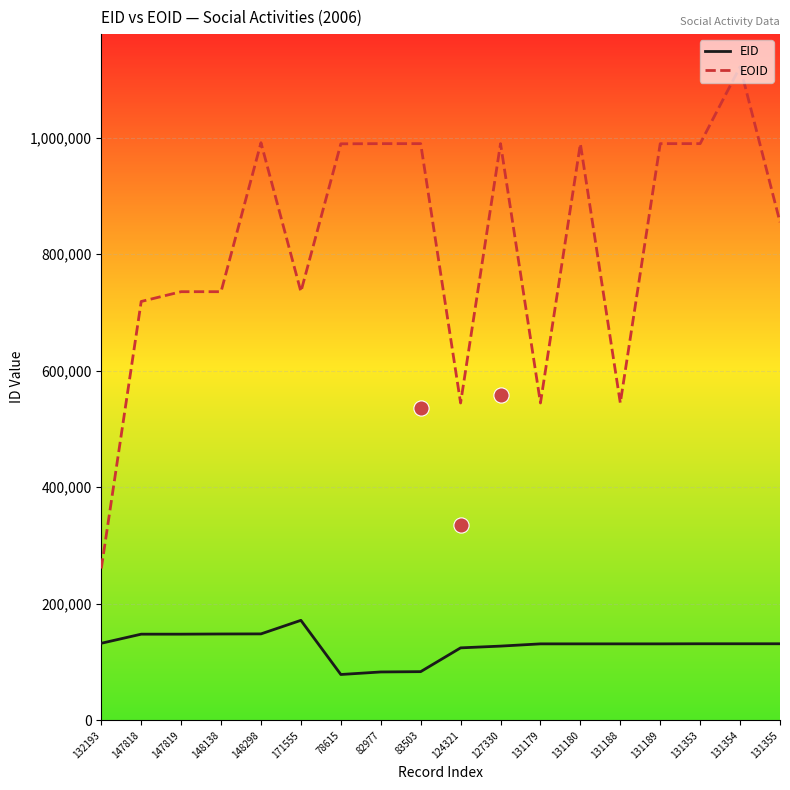

At which category is the sum across all series the highest?

131354